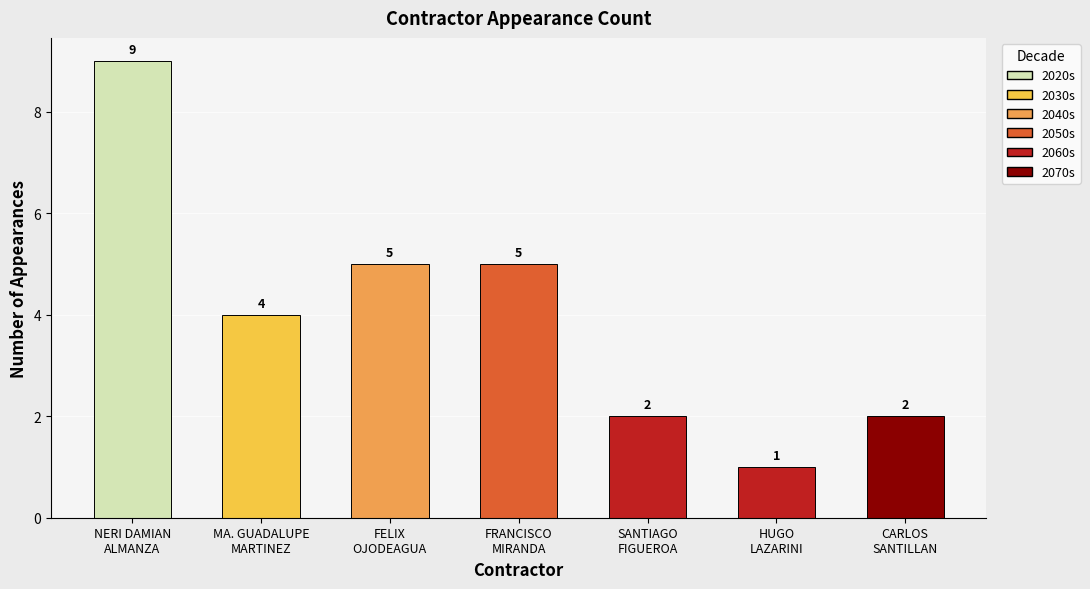

What is the greatest value displayed?

9